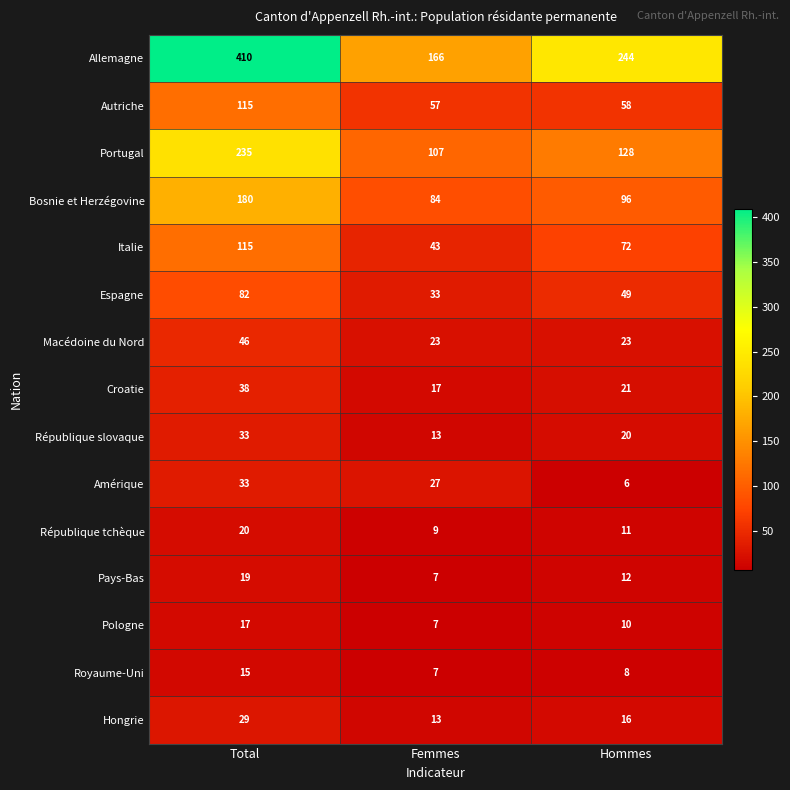

Which series changed the most between Total and Femmes?

Allemagne